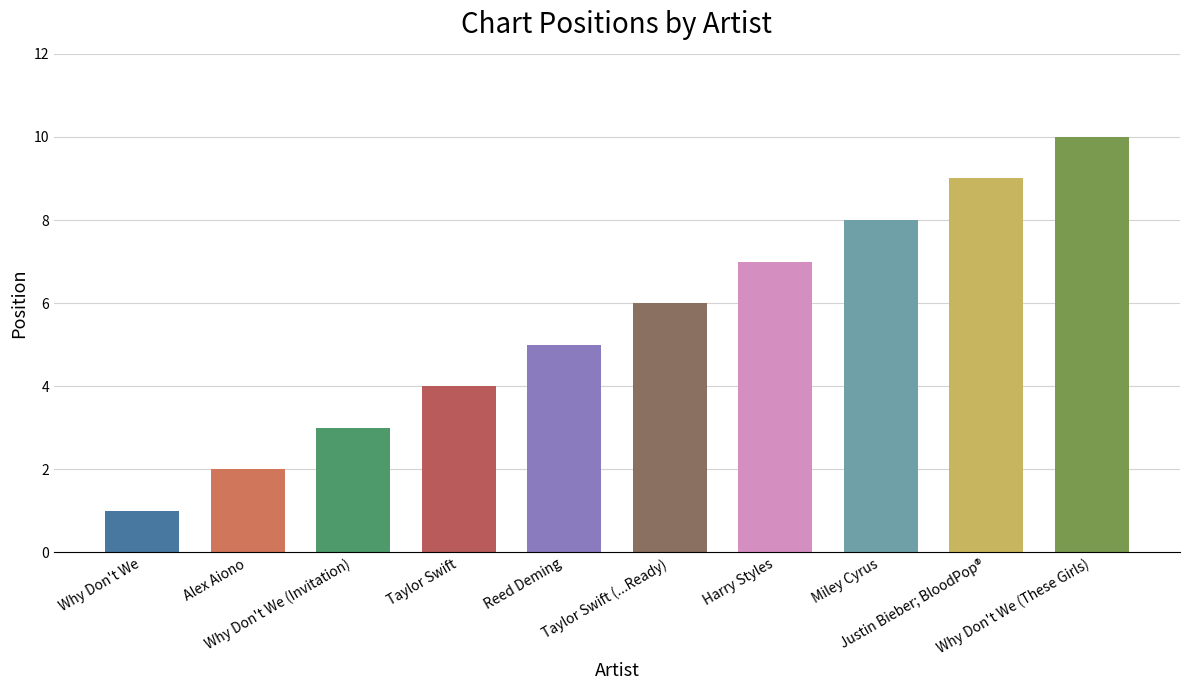

What is the smallest value displayed?

1